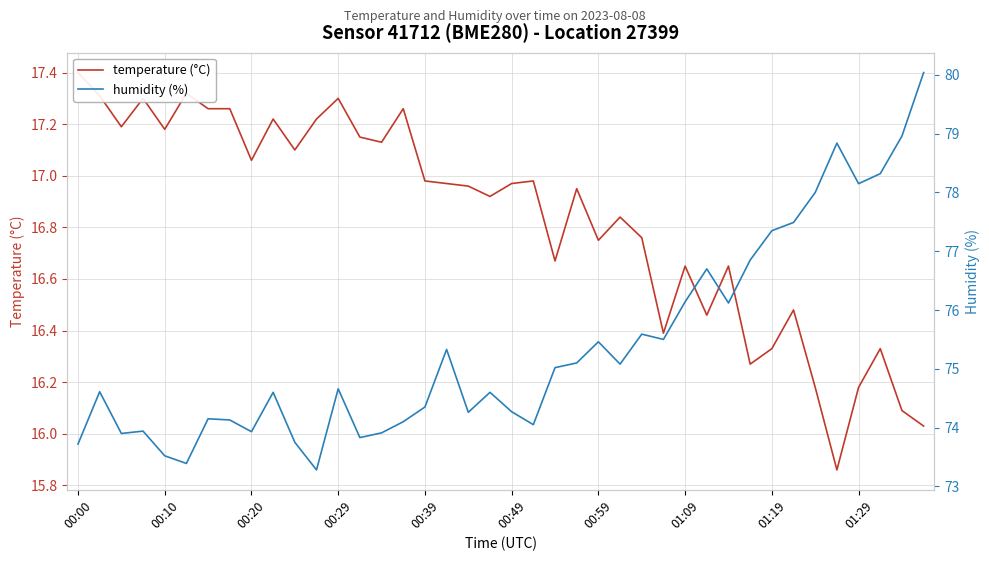

Which series has the largest total across all categories?

humidity (%)